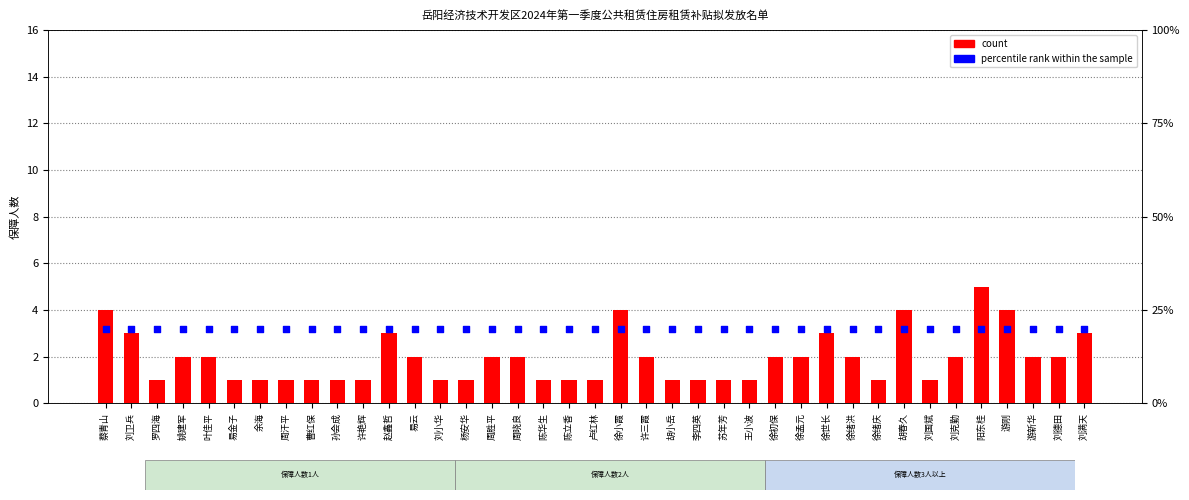

At how many categories does at least one series exceed 12?

39